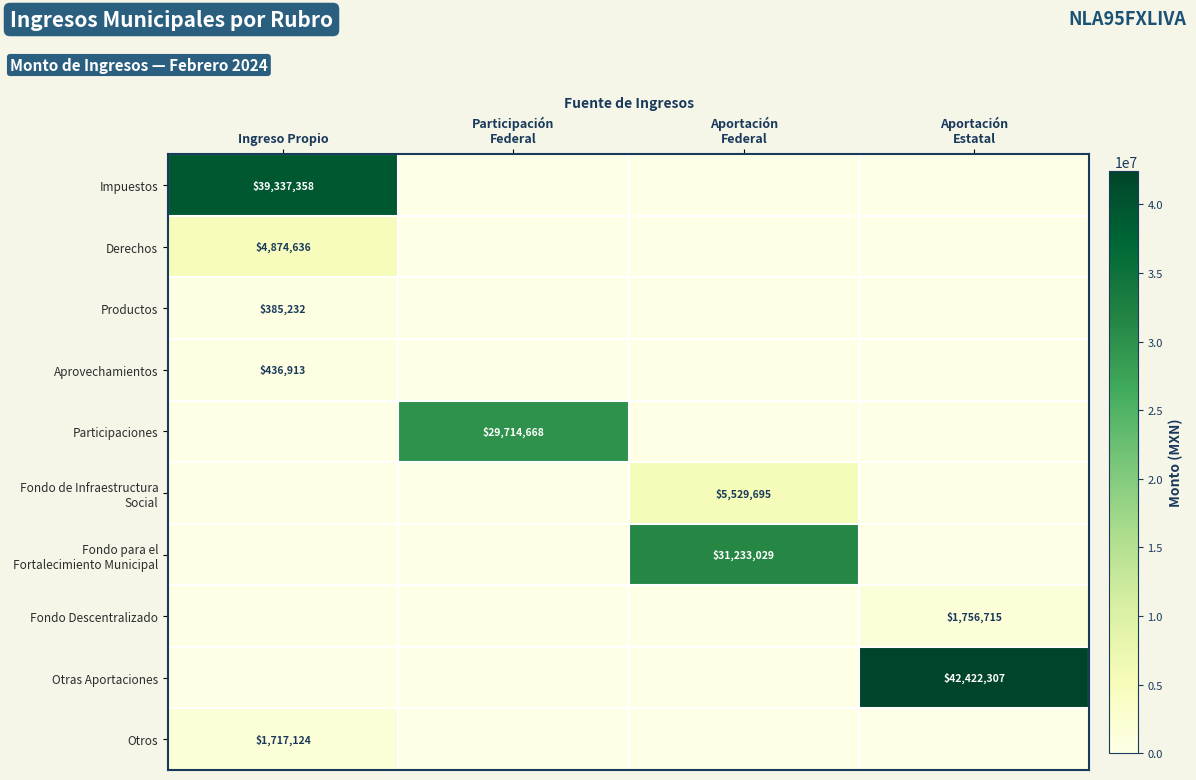

True or false: Impuestos has a value of 63719153 at Ingreso Propio.

False